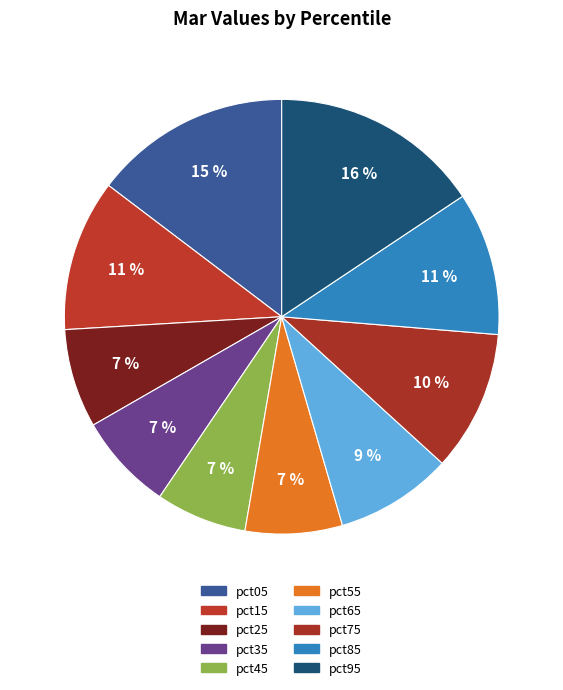

Is the sum of pct25 and pct35 greater than half?

No